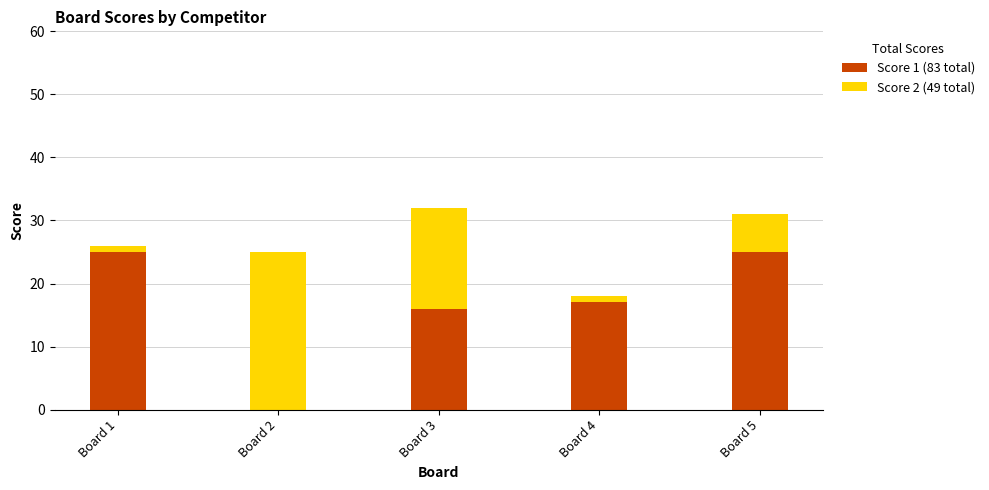

Reading left to right, list the values for the Score 1 series.

Board 1=25	Board 2=0	Board 3=16	Board 4=17	Board 5=25